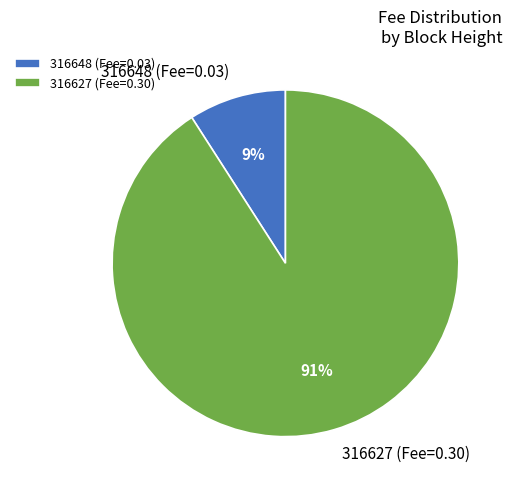

To the nearest percent, what is the difference between the 316648 and 316627 slice percentages?

82%